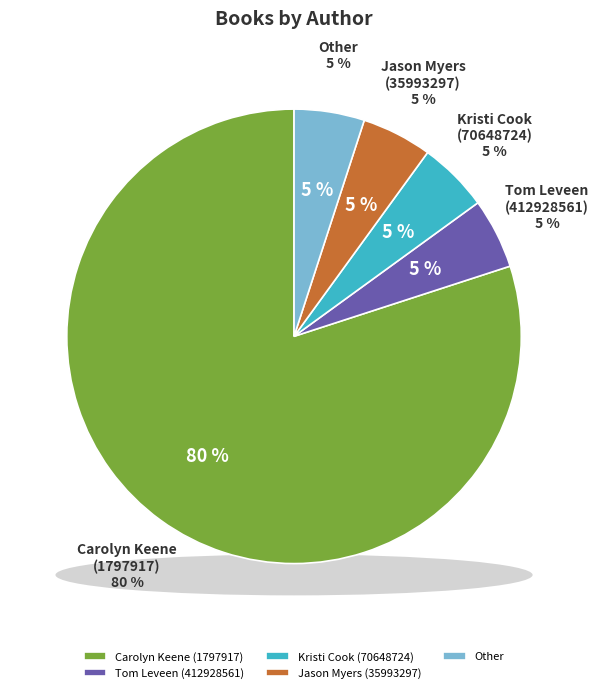

Which category has the biggest portion of the pie?

Carolyn Keene (1797917)